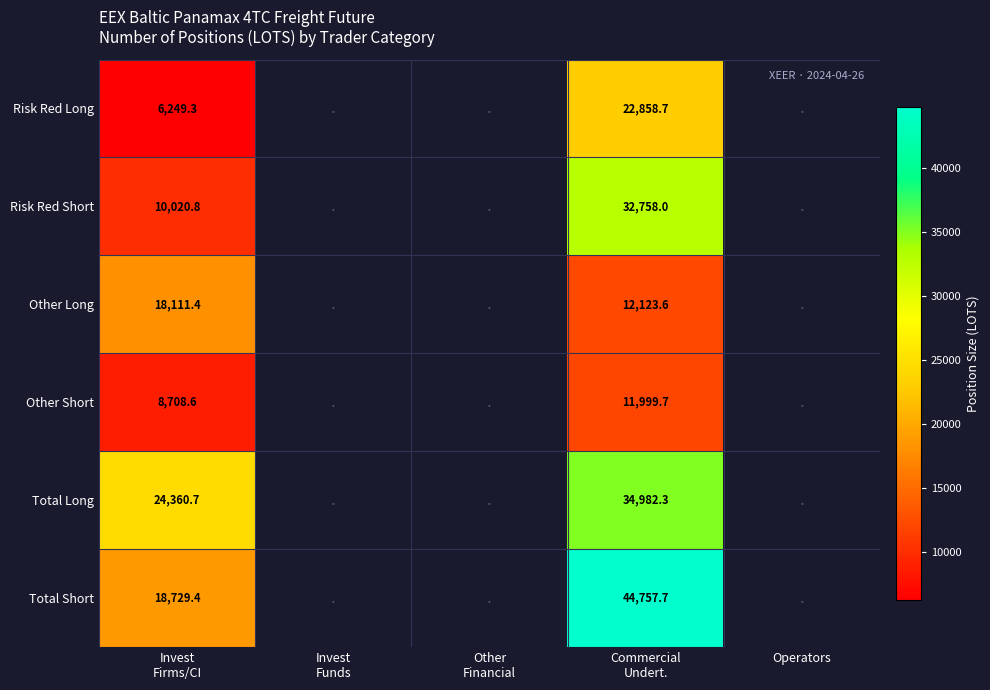

At which label is Risk Red Long closest to 11429?

Invest Firms/CI